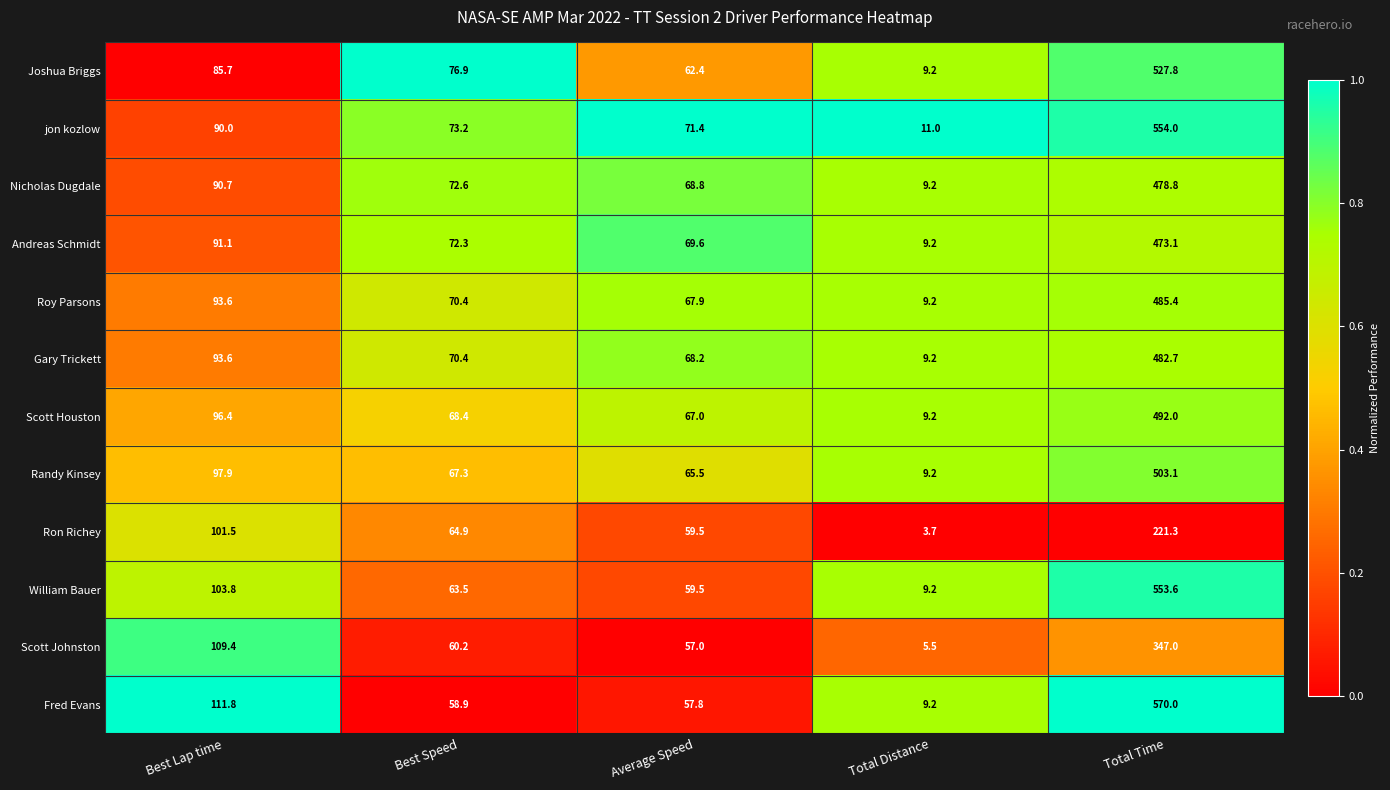

At which category is the sum across all series the highest?

Total Time